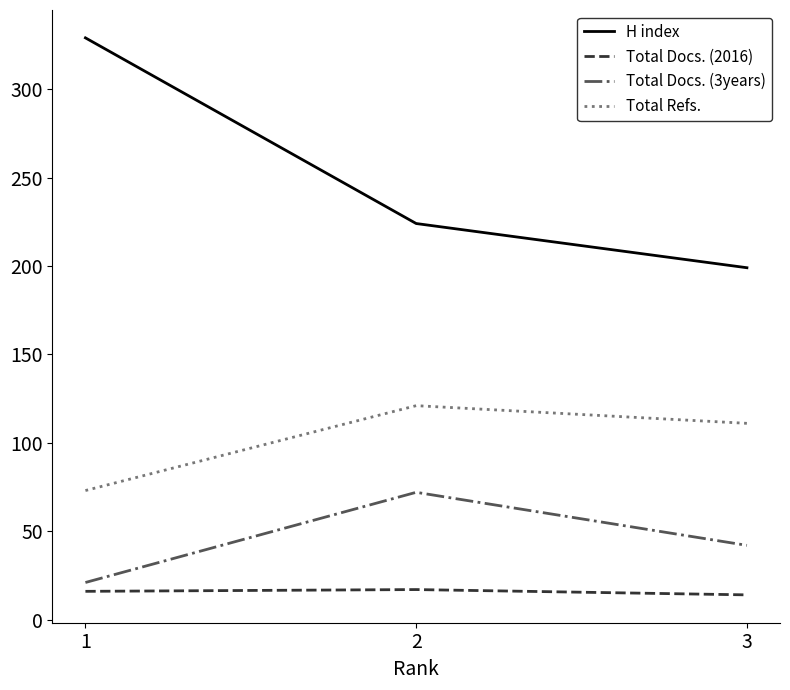

True or false: Total Refs. has a value of 73 at 1.

True